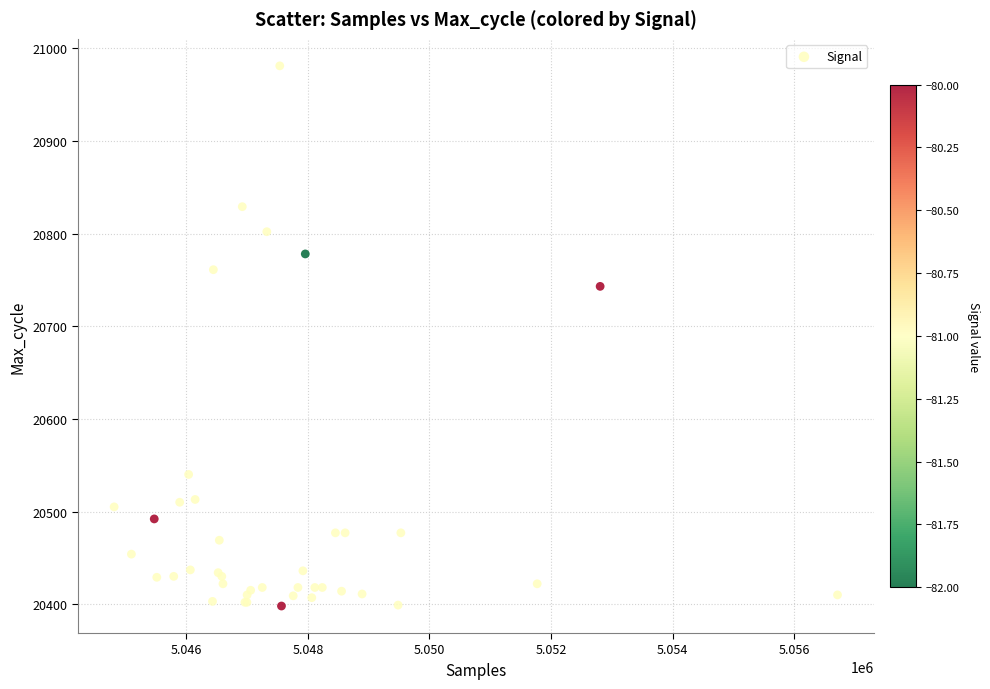

What Y value in the scatter plot is closest to 20689?

20743